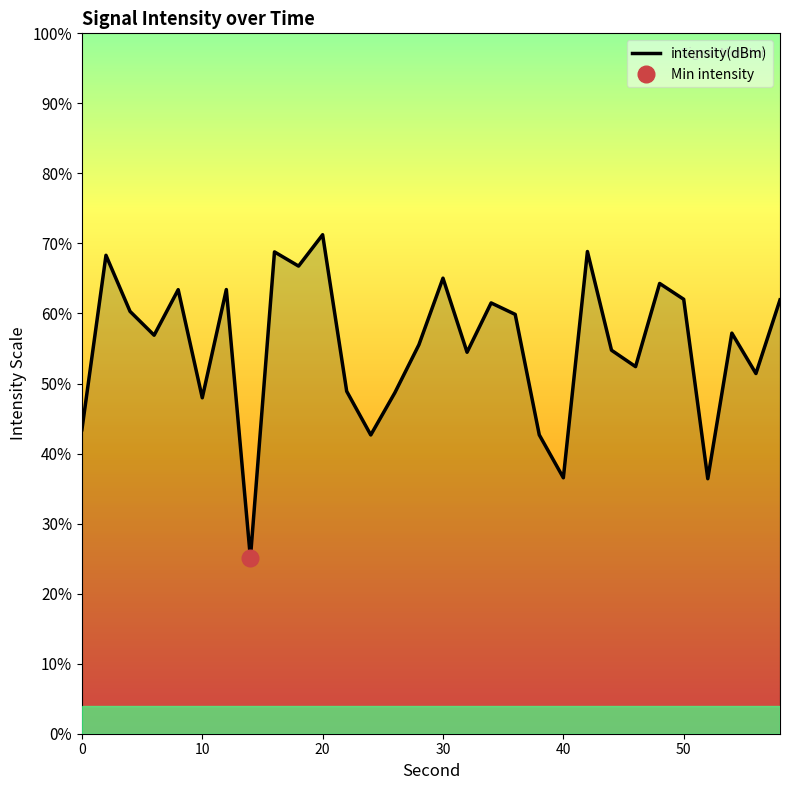

How many lines are shown in the chart?

1